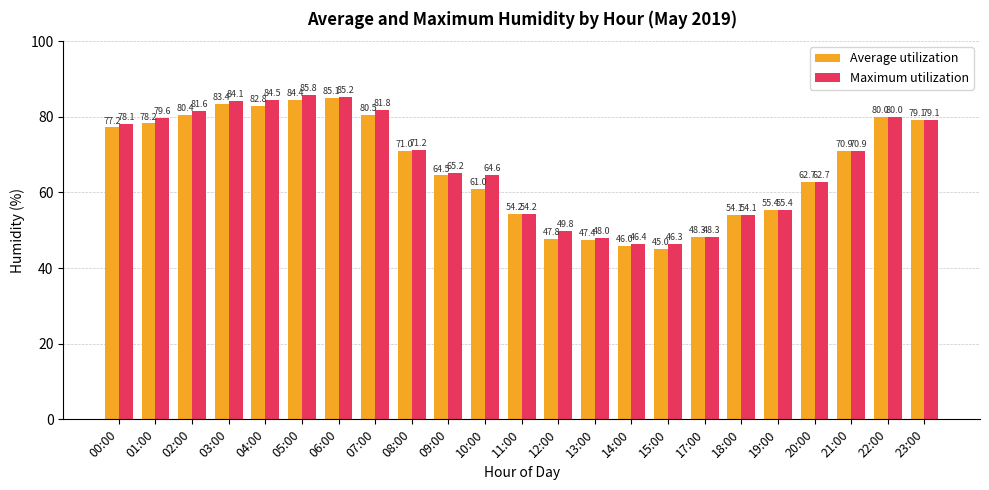

The Average utilization series shows 62.7 at 20:00. True or false?

True